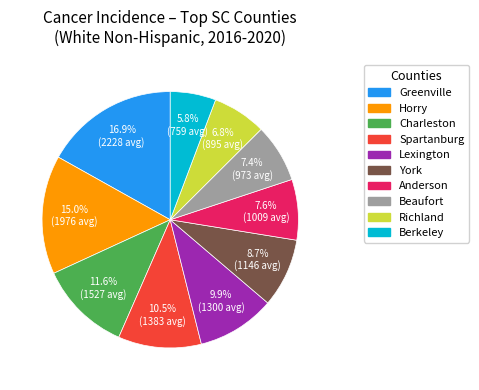

To the nearest percent, what is the difference between the largest and smallest slice percentages?

11%